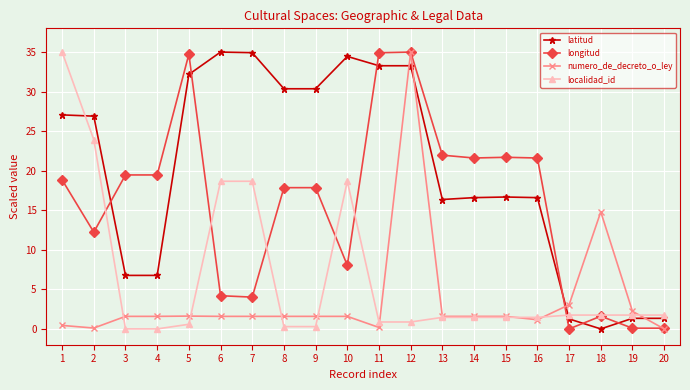

True or false: numero_de_decreto_o_ley and latitud cross at least once.

True